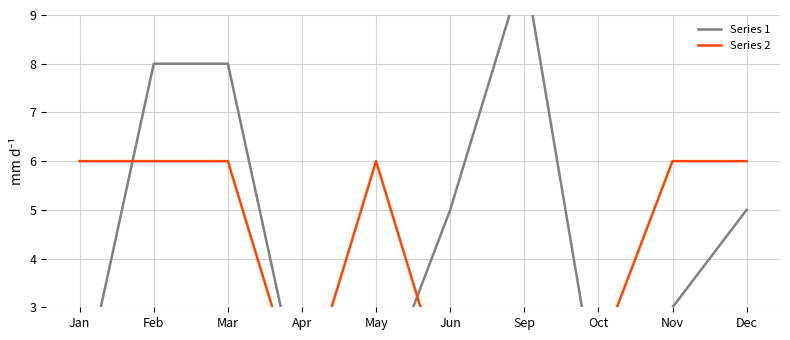

What is the sum of all Series 1 values?

43